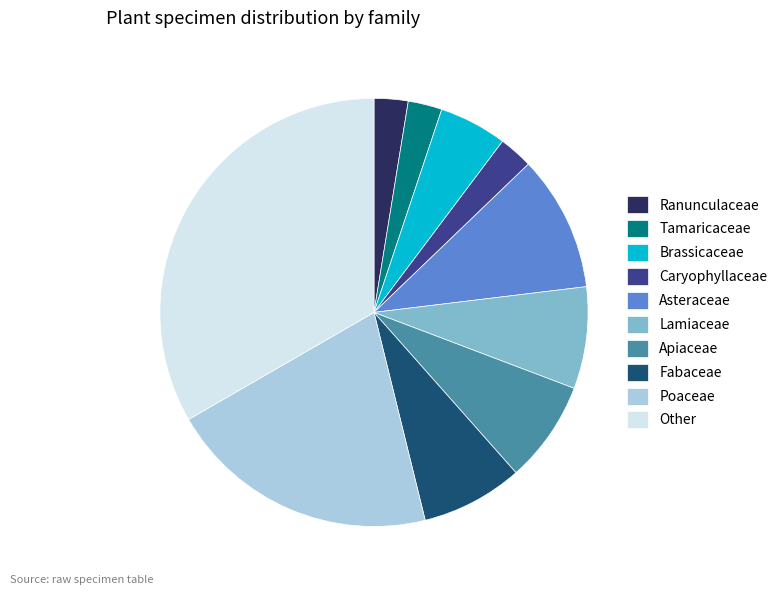

What is the ratio of the value at Ranunculaceae to the value at Other?

0.1